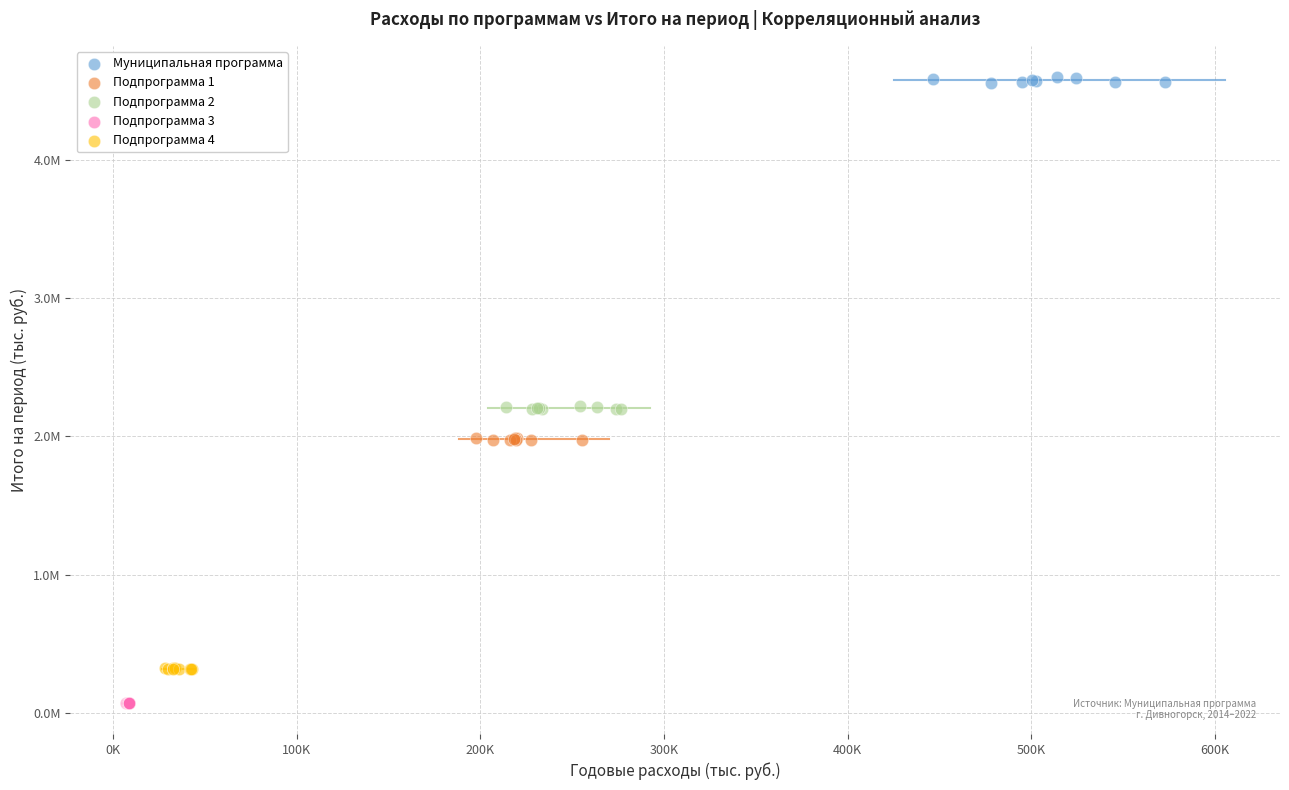

Which series contains the lowest Y value?

Подпрограмма 3